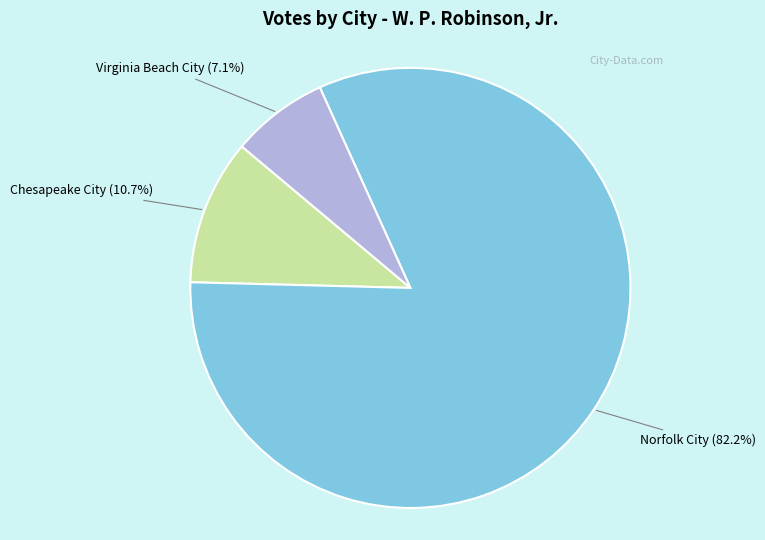

Is there a majority slice in this chart?

Yes